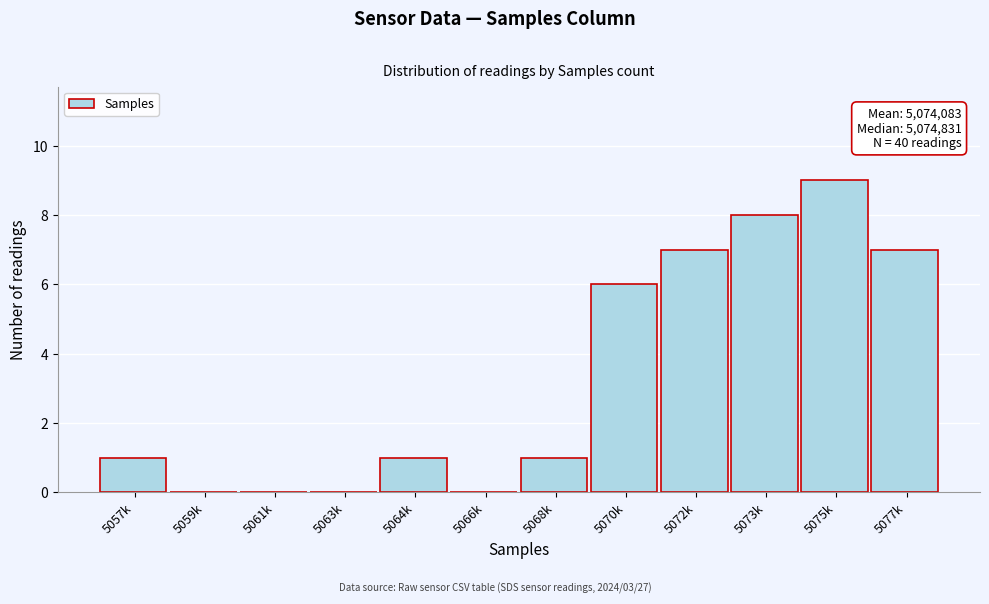

Reading left to right, what are all the values shown in this chart?

5057k=1	5059k=0	5061k=0	5063k=0	5064k=1	5066k=0	5068k=1	5070k=6	5072k=7	5073k=8	5075k=9	5077k=7